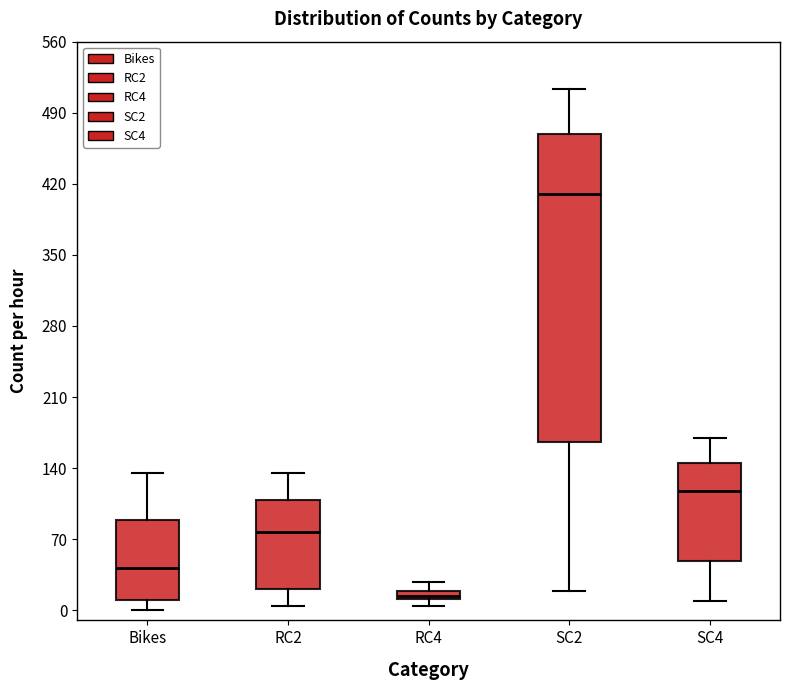

Where is the upper edge of the box for RC4 on the y-axis? The values are not printed on the chart, so give them approximately, as read against the axis.

20